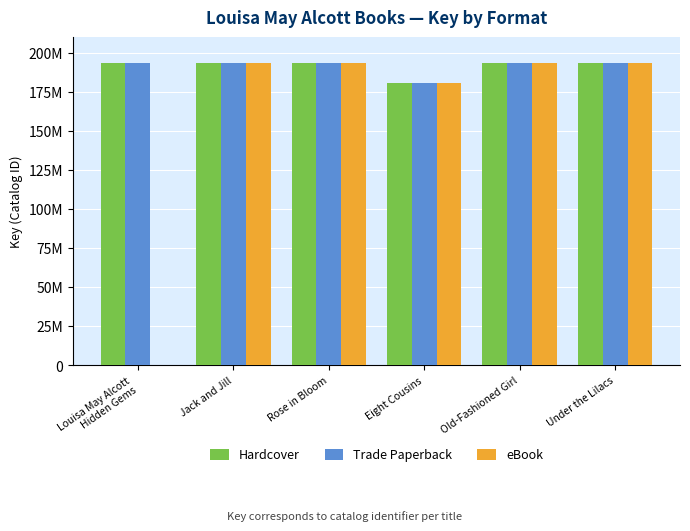

What is the average value of the Hardcover series?

191081869